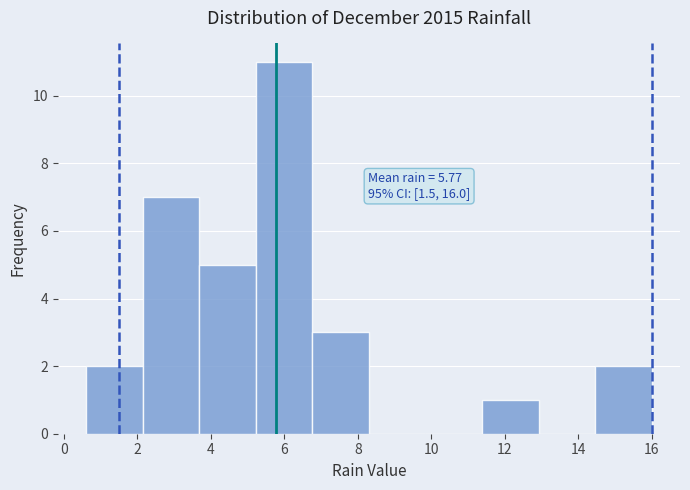

Over which range of the x-axis is the bar tallest?

5.22 to 6.76